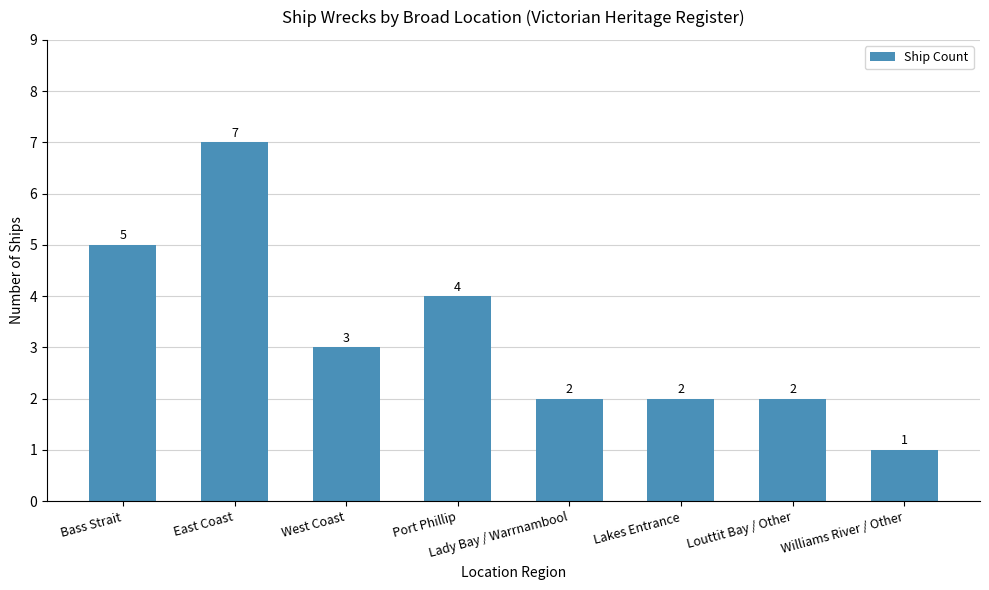

Where is the data nearest to the value 4?

Port Phillip